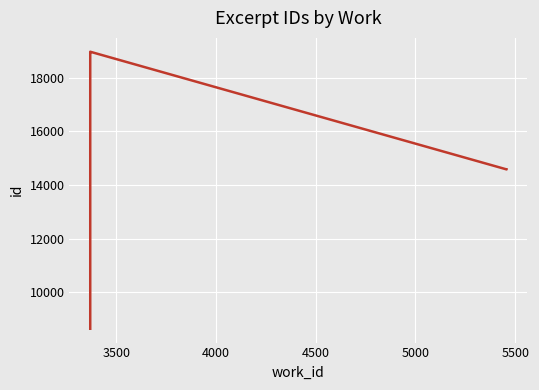

What is the difference between the maximum and second lowest values?

4384